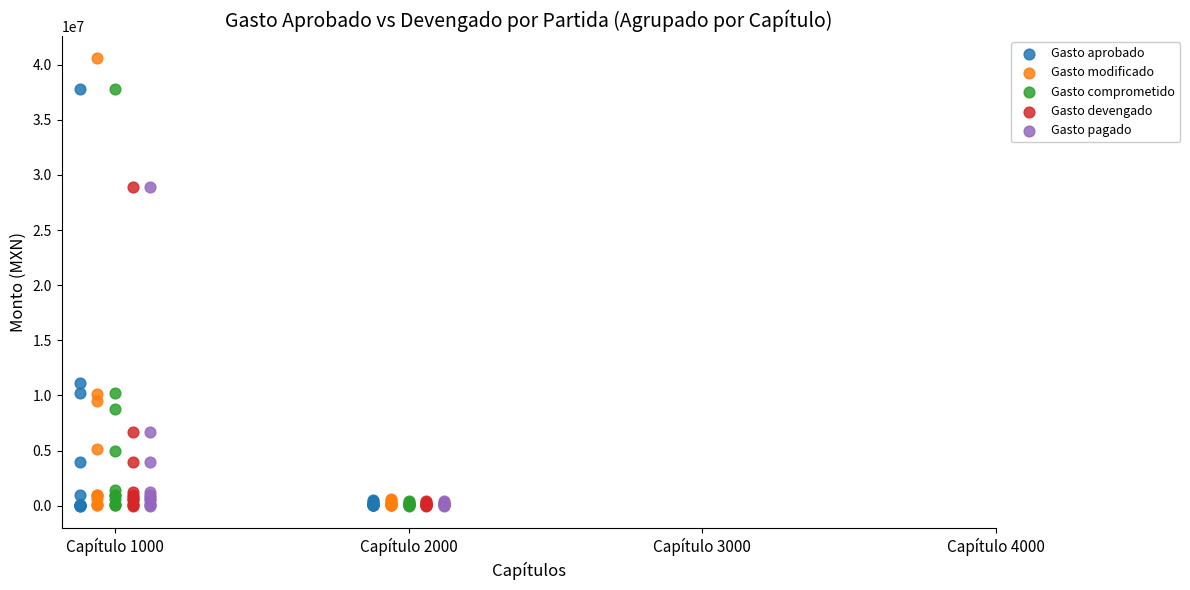

Which series has the widest spread of Y values?

Gasto modificado